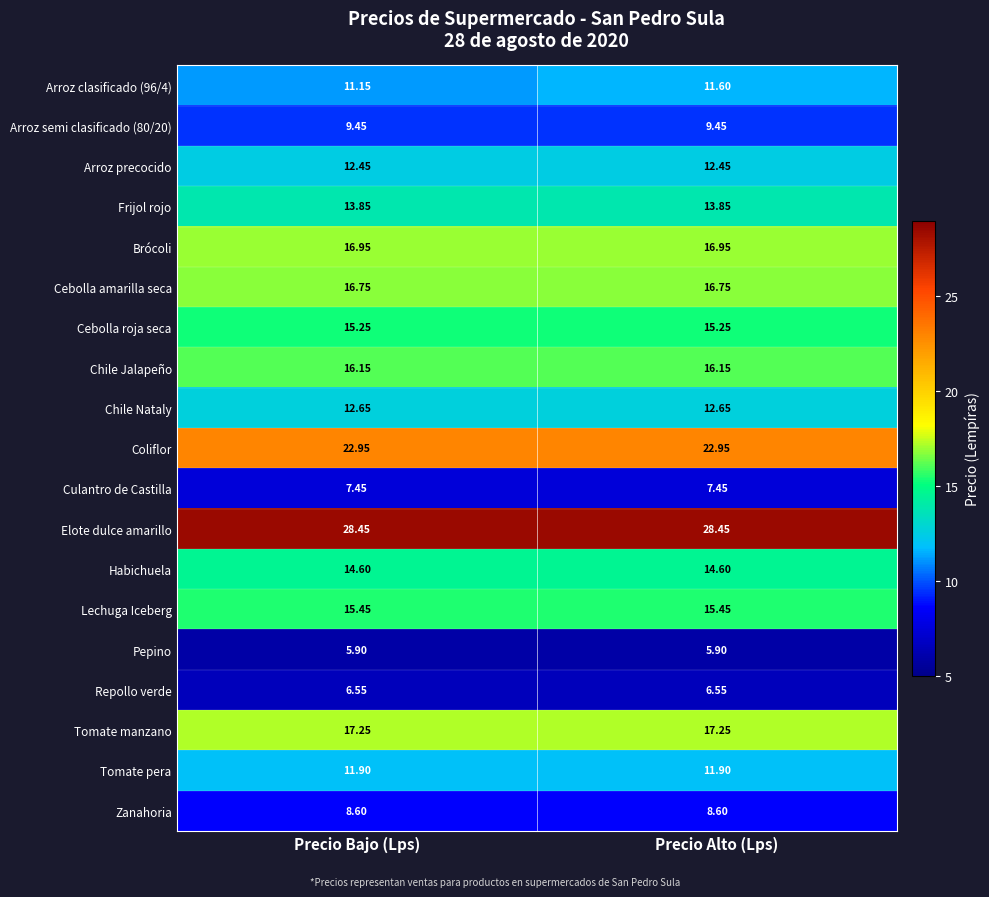

At which category is the sum across all series the highest?

Precio Alto (Lps)